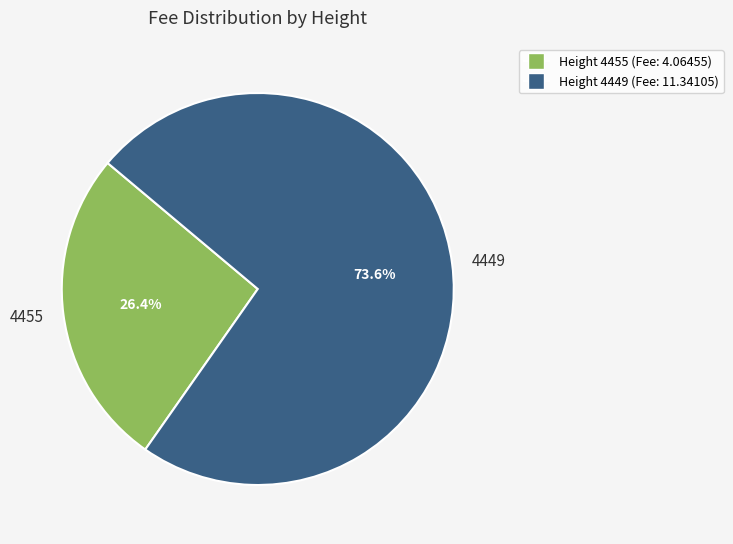

Is there any slice that represents more than half of the pie?

Yes